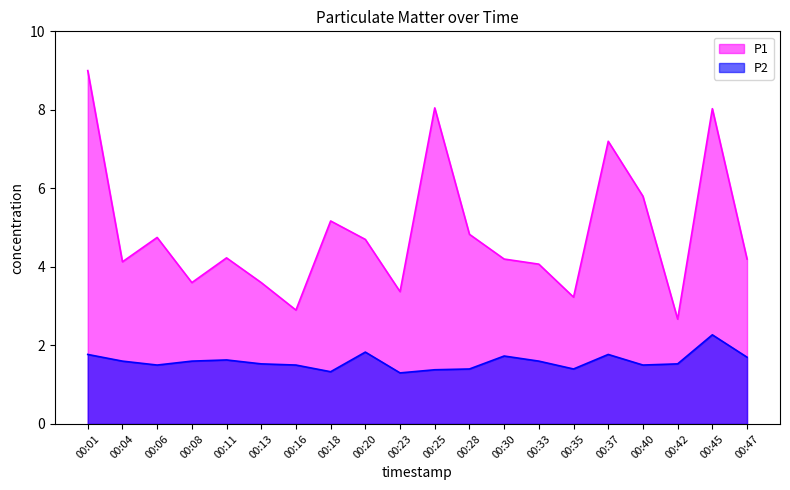

Is it true that P2 equals 1.5 at 00:16?

True